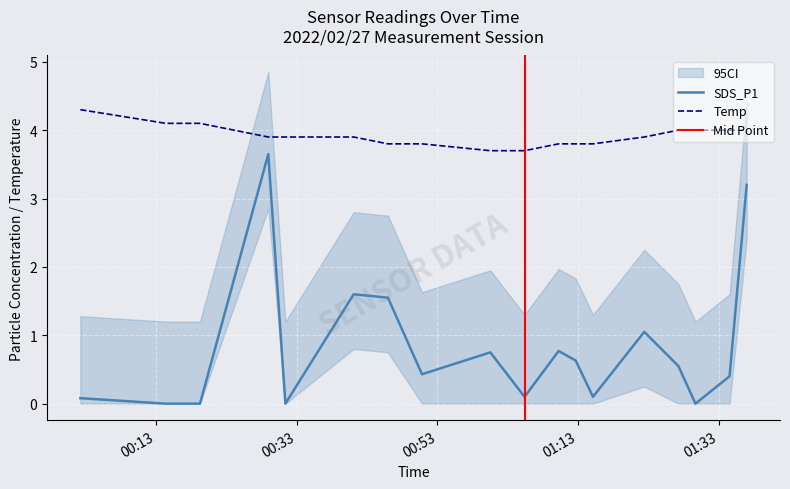

What is the lowest value of the Temp series?

3.7